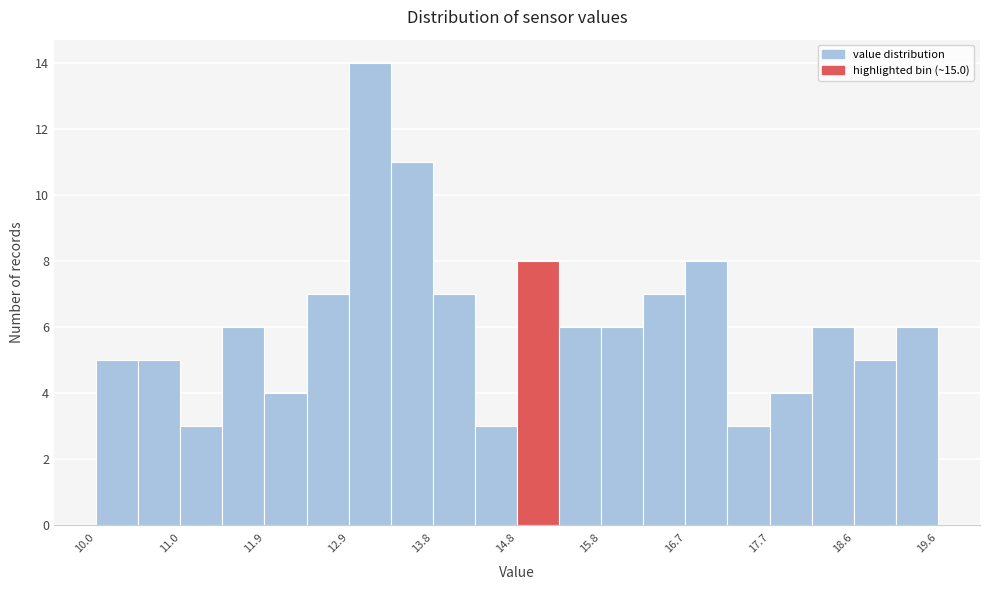

Reading left to right, list every bar in this chart as the range it spans on the x-axis followed by its height. Neither the bar edges nor the heights are printed on the chart, so give them approximately, as read against the axes.

10.00 to 10.48: 5
10.48 to 10.96: 5
10.96 to 11.44: 3
11.44 to 11.92: 6
11.92 to 12.40: 4
12.40 to 12.88: 7
12.88 to 13.36: 14
13.36 to 13.84: 11
13.84 to 14.32: 7
14.32 to 14.80: 3
14.80 to 15.28: 8
15.28 to 15.76: 6
15.76 to 16.24: 6
16.24 to 16.72: 7
16.72 to 17.20: 8
17.20 to 17.68: 3
17.68 to 18.16: 4
18.16 to 18.64: 6
18.64 to 19.12: 5
19.12 to 19.60: 6